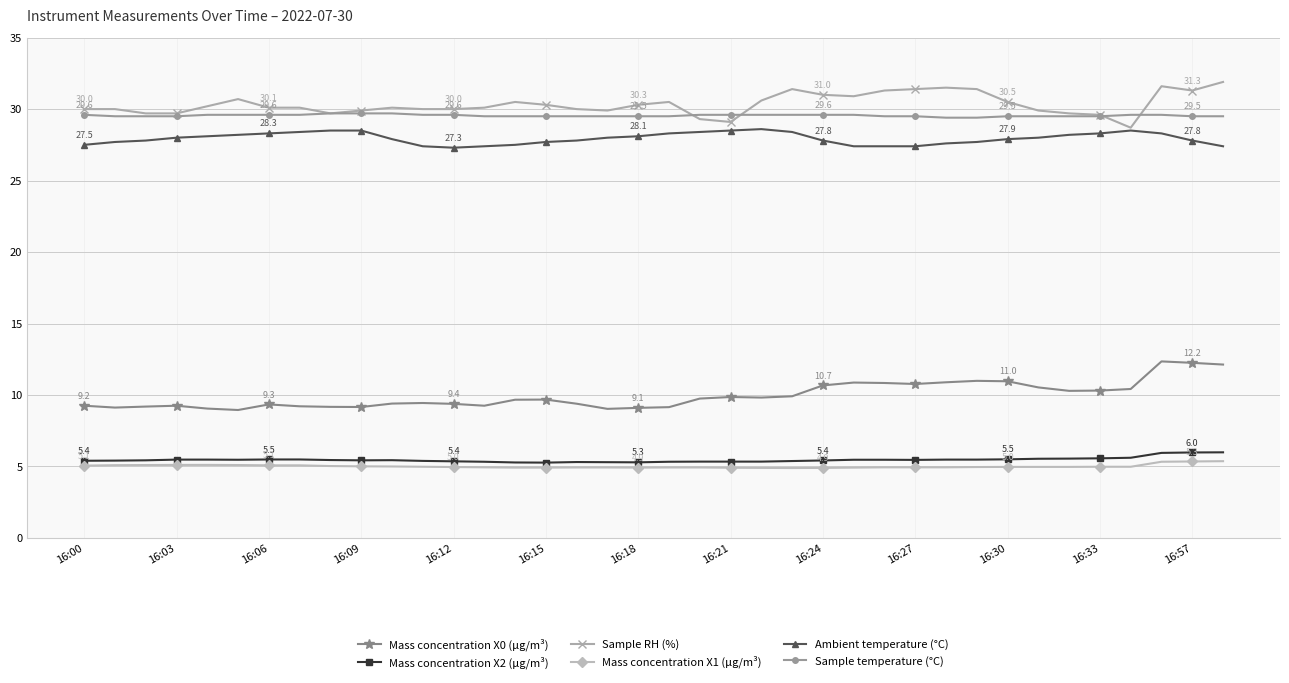

What is the lowest value of the Sample RH (%) series?

28.7